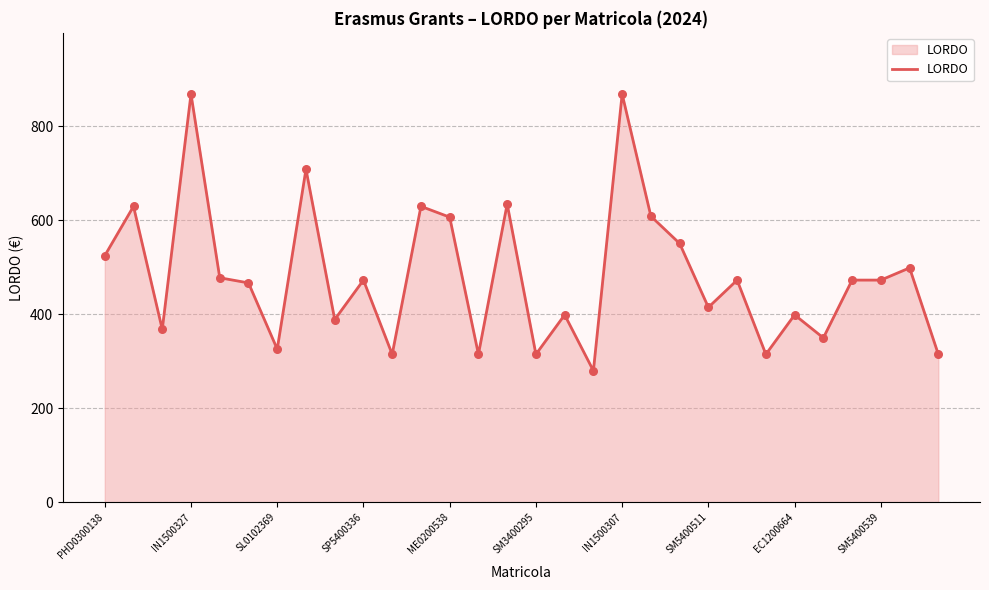

What is the smallest value displayed?

280